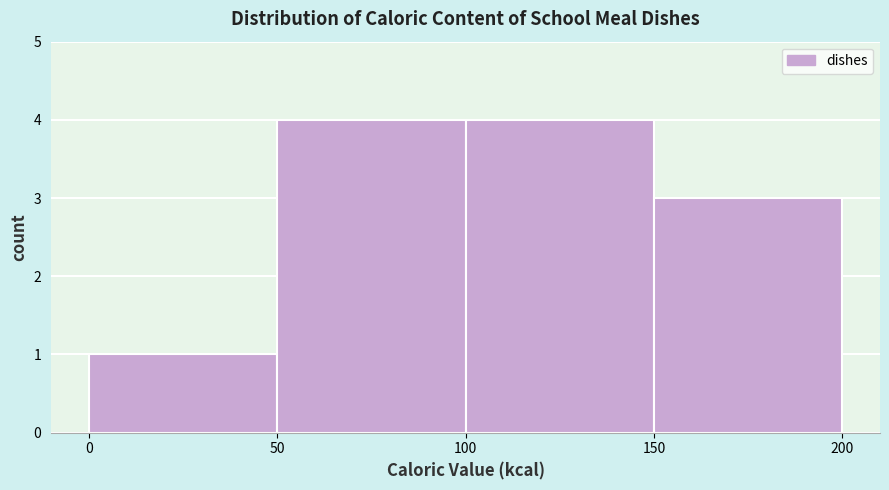

Reading left to right, transcribe this chart: for each bar, give the range it covers on the x-axis and its height. The values are not printed on the chart, so give them approximately, as read against the axis.

0 to 50: 1
50 to 100: 4
100 to 150: 4
150 to 200: 3